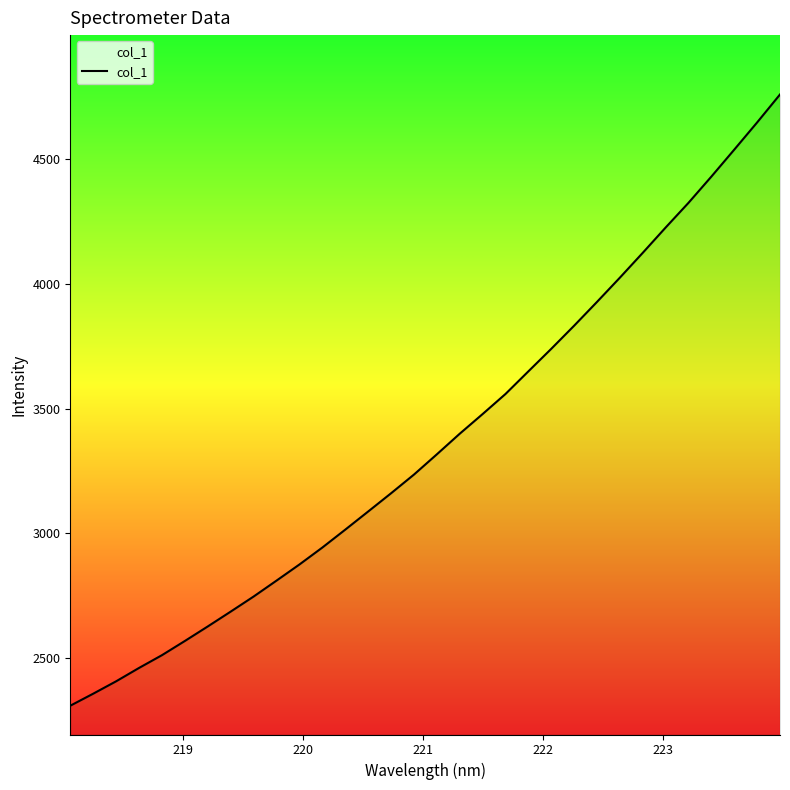

What is the minimum value shown in the chart?

2309.0